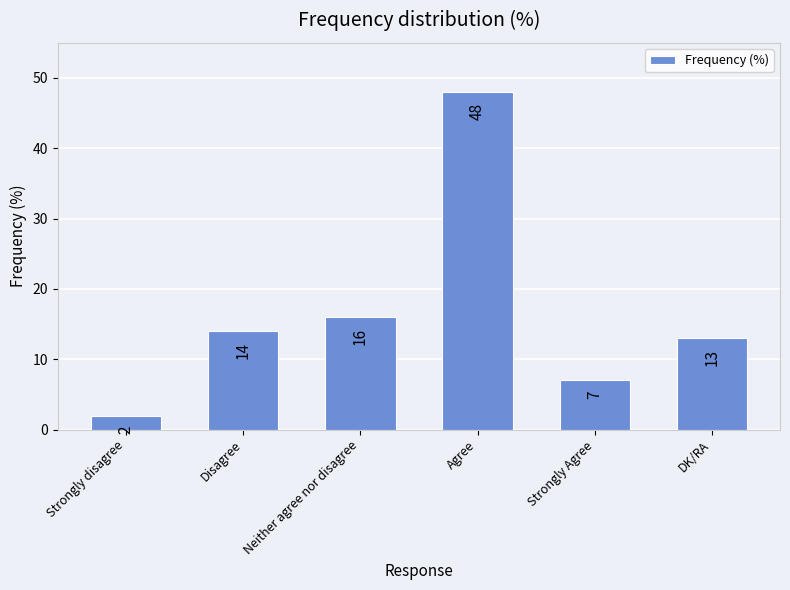

What is the sum of all values?

100